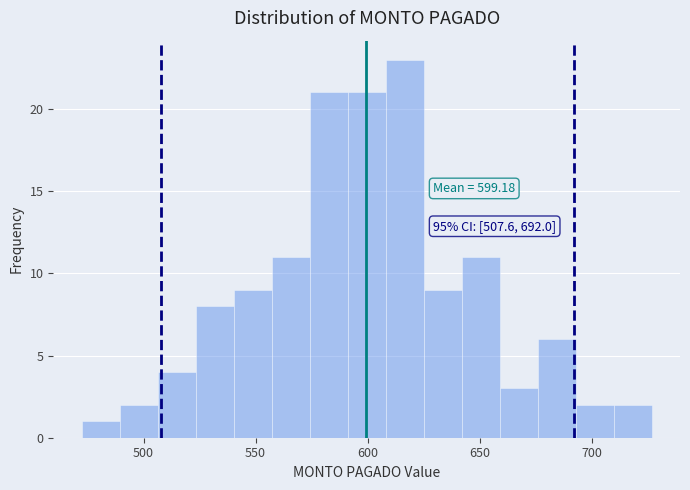

Read against the x-axis, roughly where is the centre of the tallest bar?

615